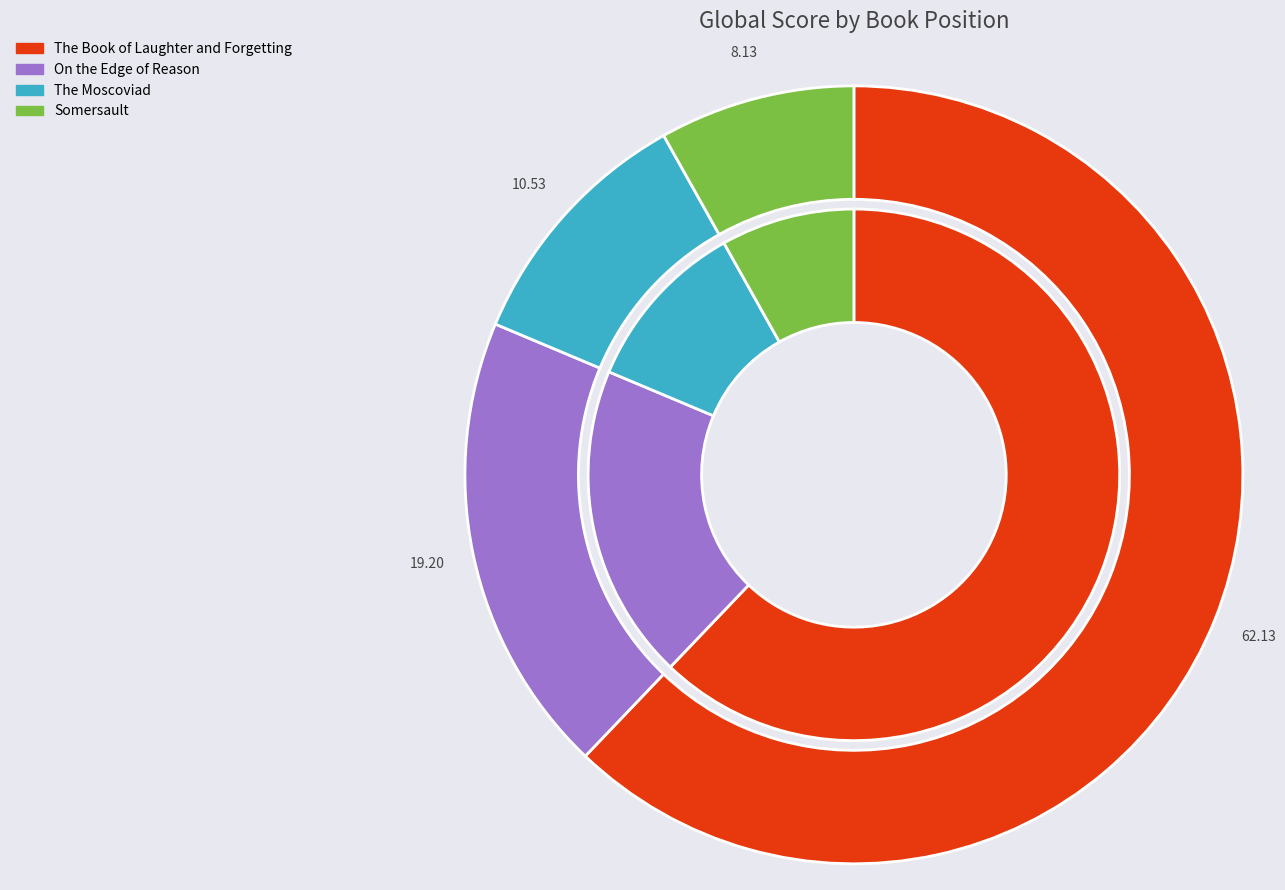

How many segments does this pie chart have?

4